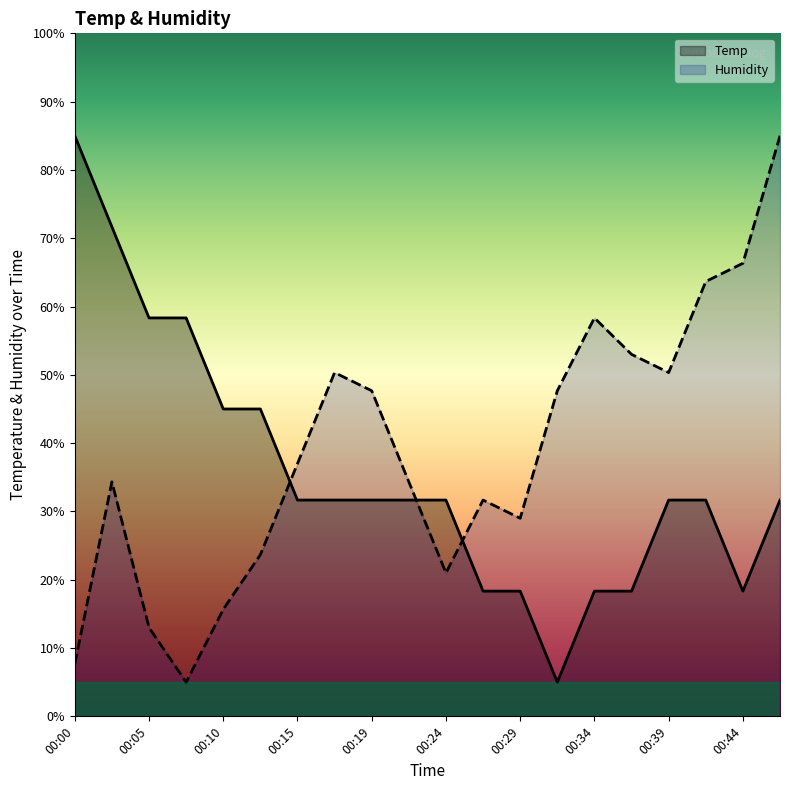

The Temp series shows 14.8 at 00:10. True or false?

False